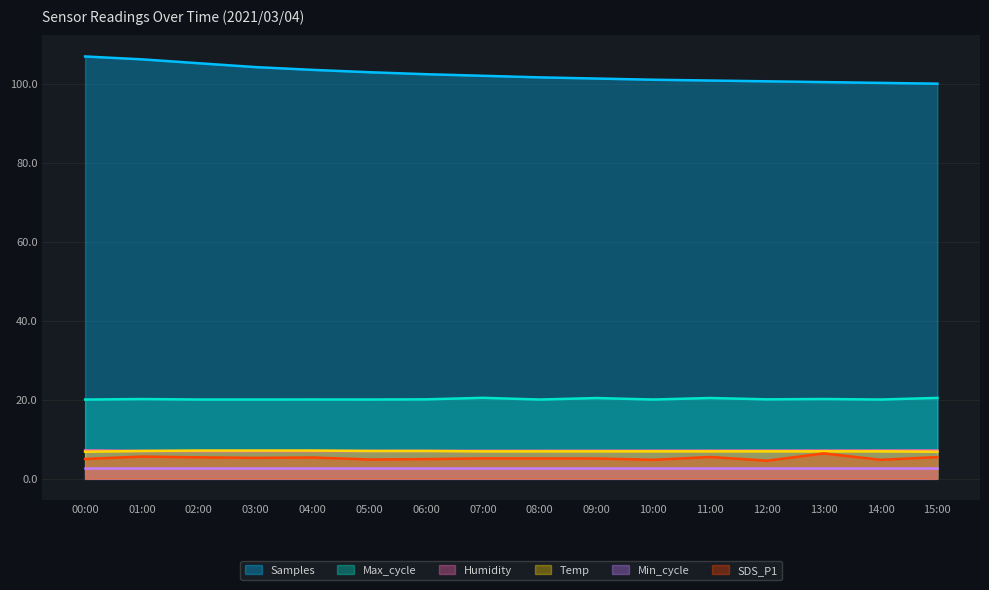

How many Temp values are between 6 and 7?

13